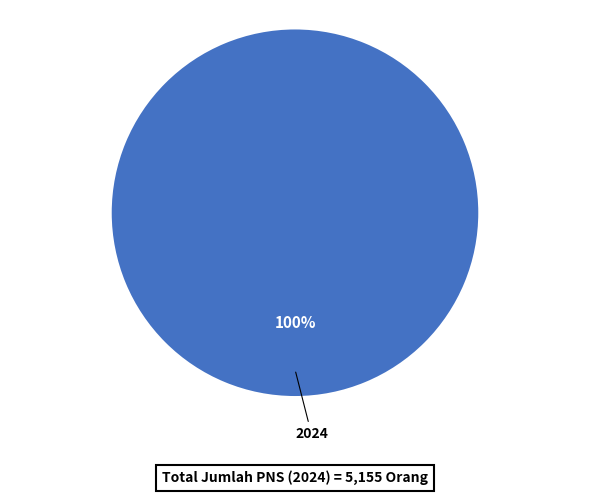

Is it true that 2024 is 100% of the pie?

True